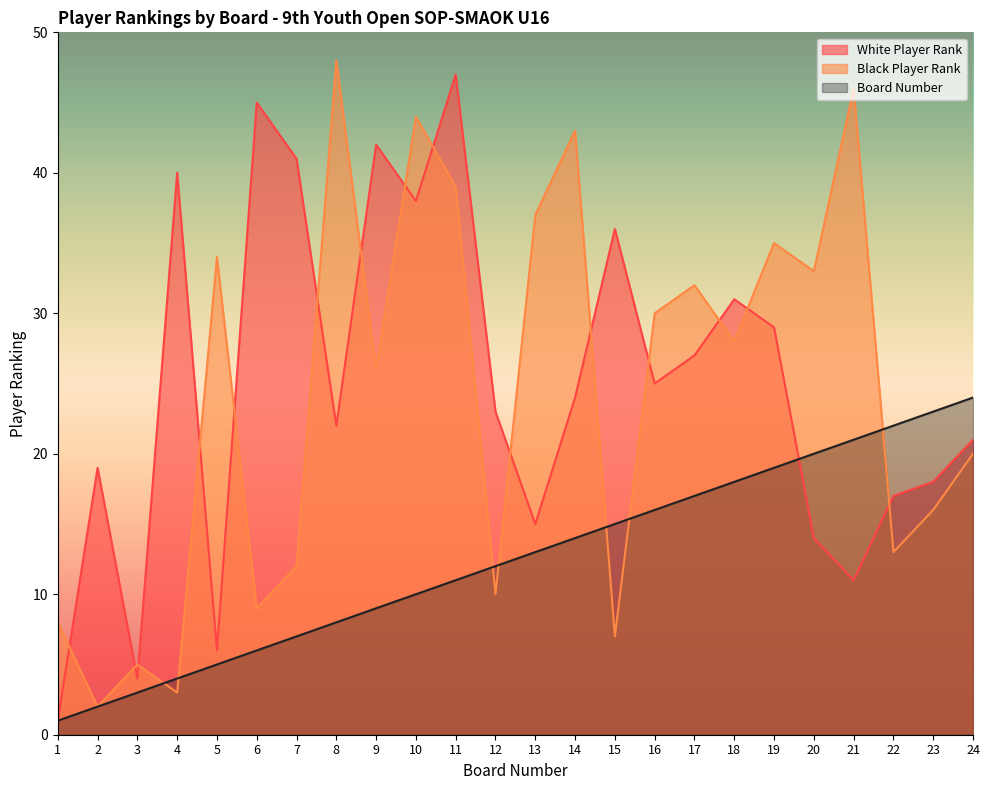

Between which two adjacent categories do Board Number and Black Player Rank first intersect?

3 and 4